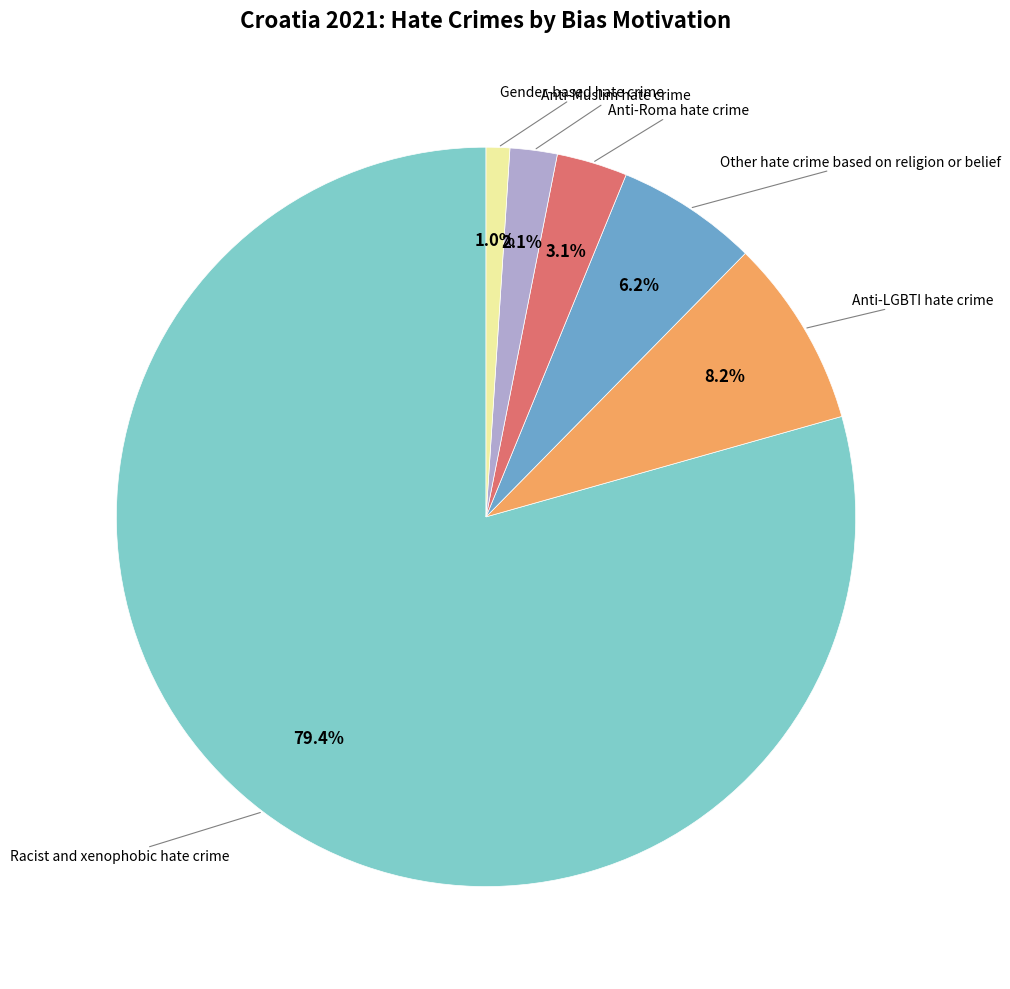

Does any single category account for the majority?

Yes